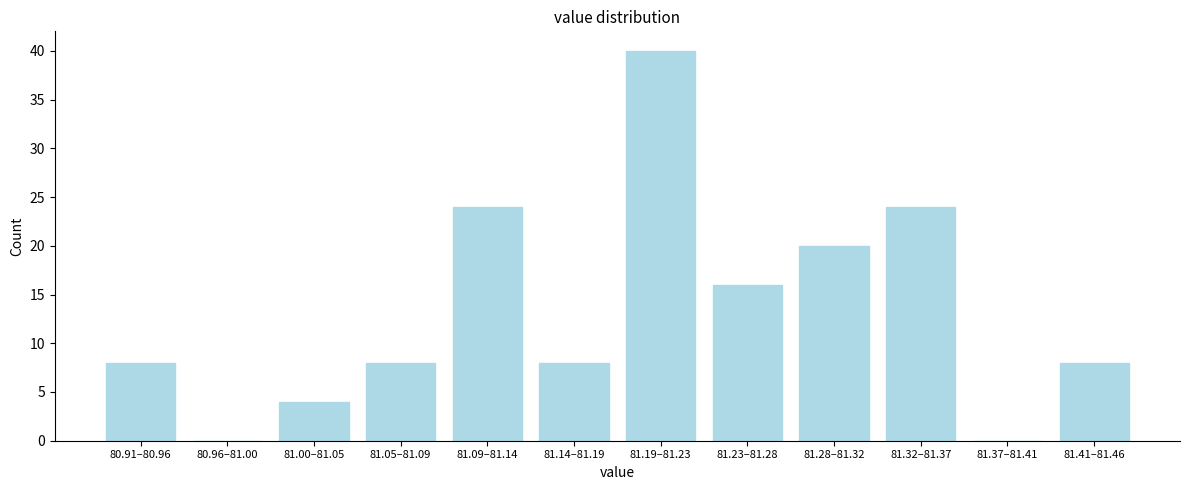

Reading left to right, extract all data points from this chart.

80.91–80.96=8	80.96–81.00=0	81.00–81.05=4	81.05–81.09=8	81.09–81.14=24	81.14–81.19=8	81.19–81.23=40	81.23–81.28=16	81.28–81.32=20	81.32–81.37=24	81.37–81.41=0	81.41–81.46=8